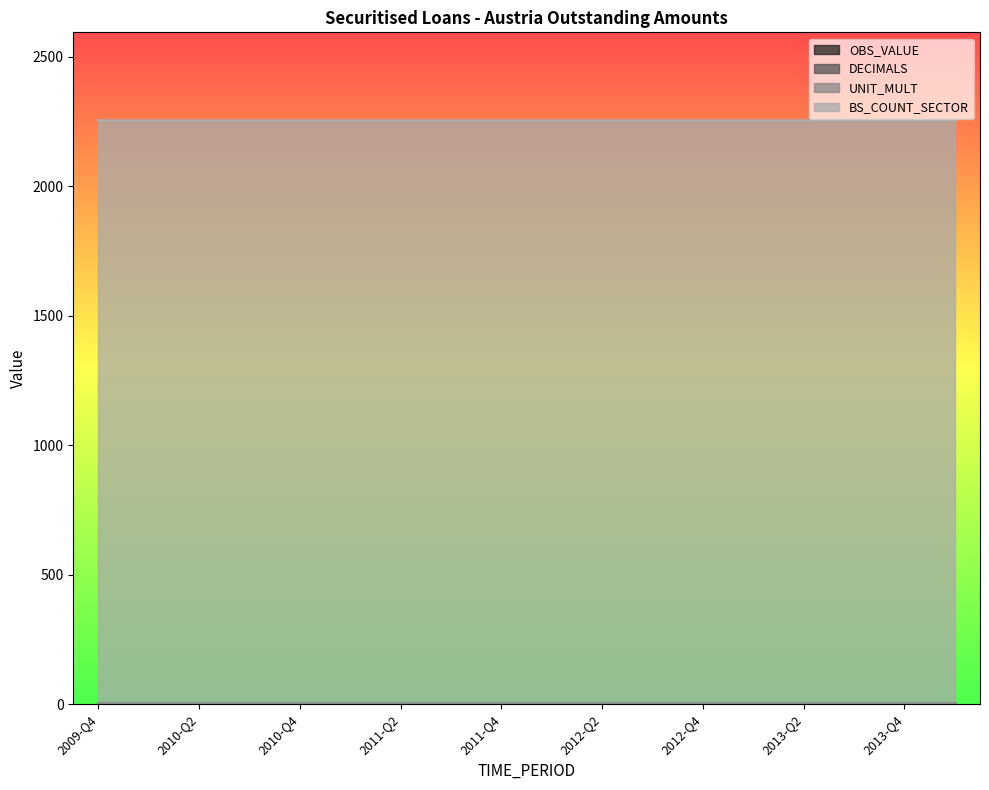

Is it true that UNIT_MULT equals 6 at 2013-Q4?

True